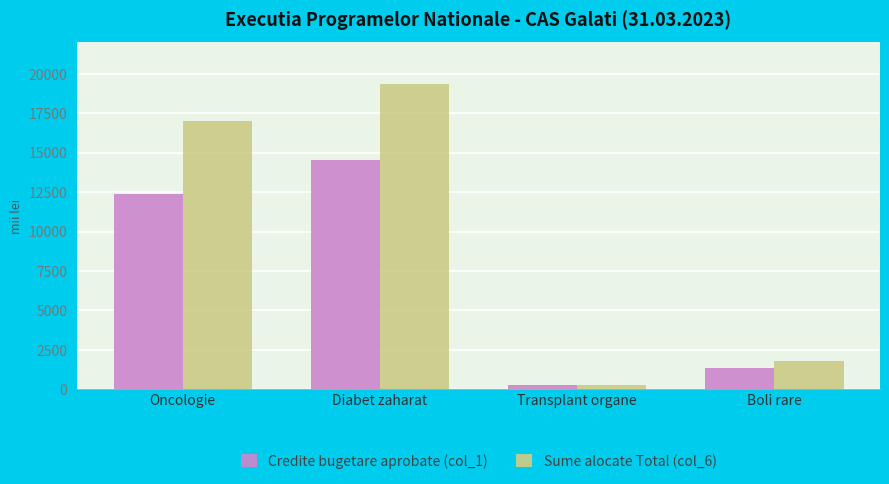

What is the value of the Credite bugetare aprobate (col_1) bar at the 2nd from the left?

14510.0